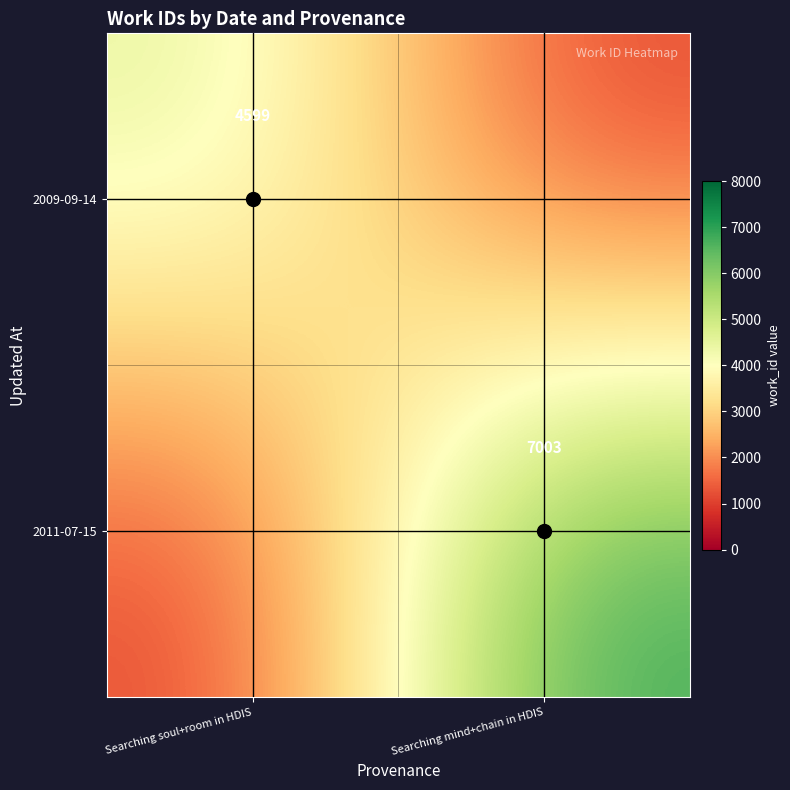

What is the difference between the maximum and minimum values in the 2009-09-14 series?

3599